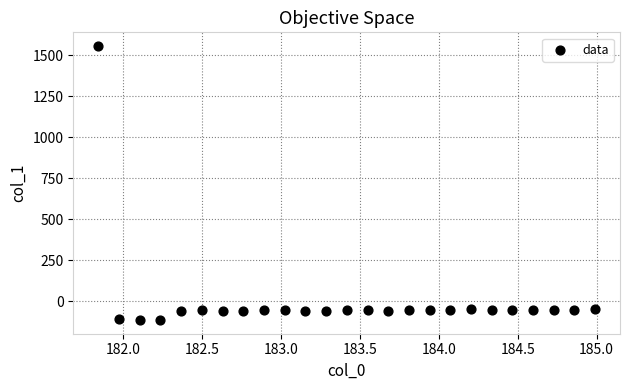

What is the range of X values (max minus min)?

3.1